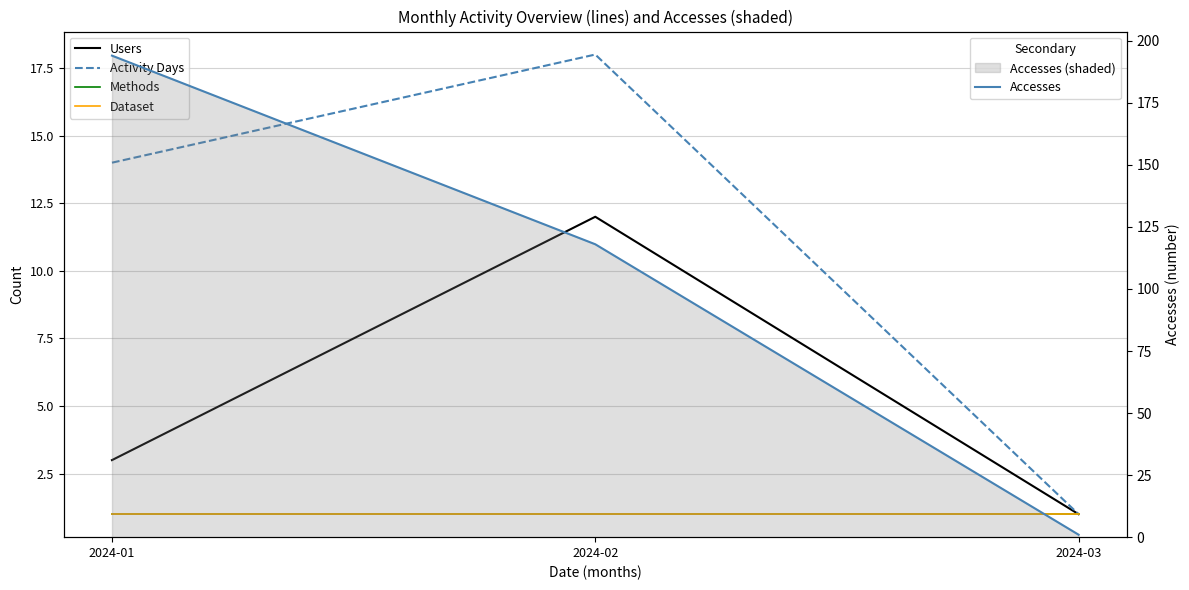

What is the sum of the Methods values at 2024-02 and 2024-03?

2